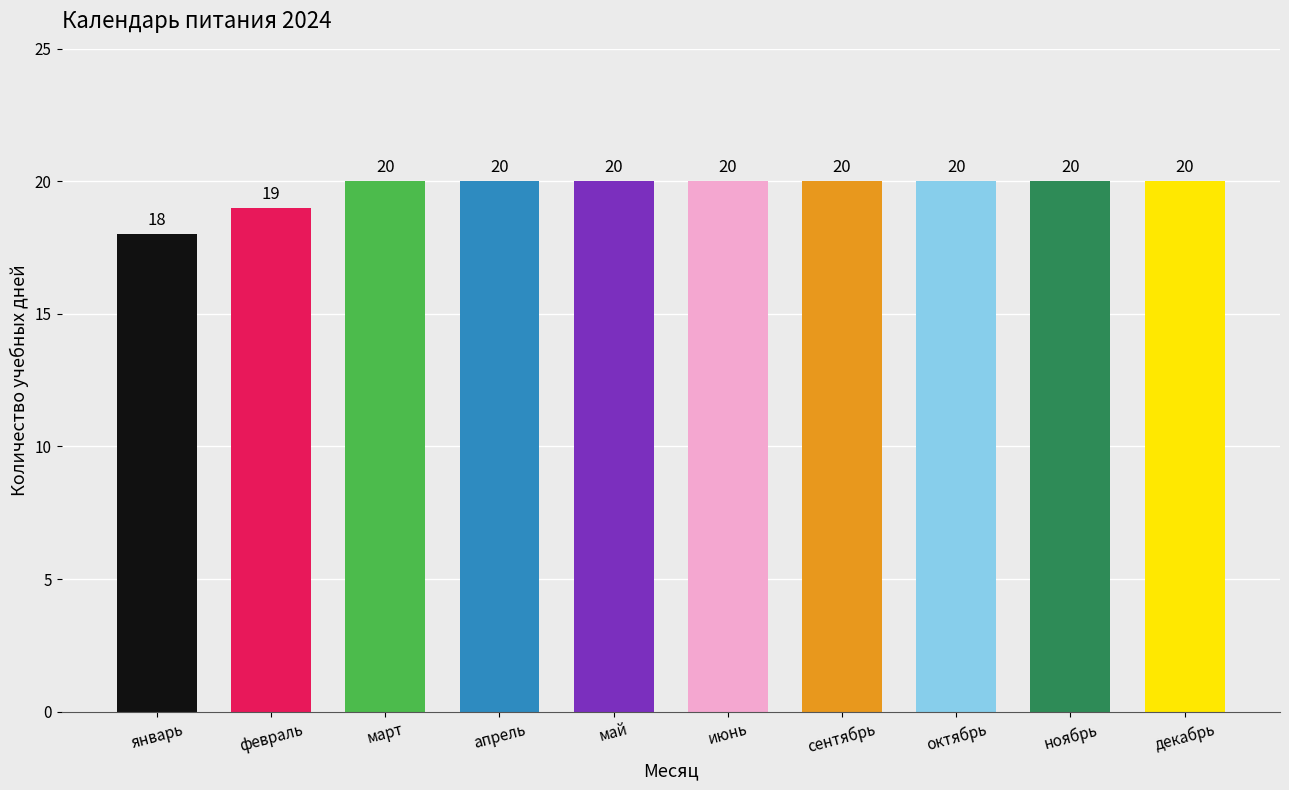

Reading left to right, what are all the values shown in this chart?

январь=18	февраль=19	март=20	апрель=20	май=20	июнь=20	сентябрь=20	октябрь=20	ноябрь=20	декабрь=20